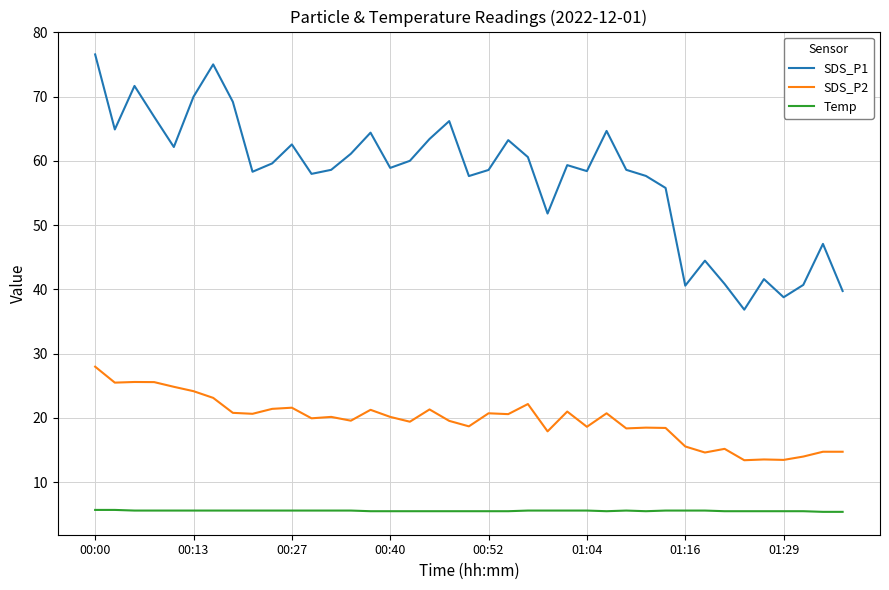

What is the minimum value shown in the chart?

5.4